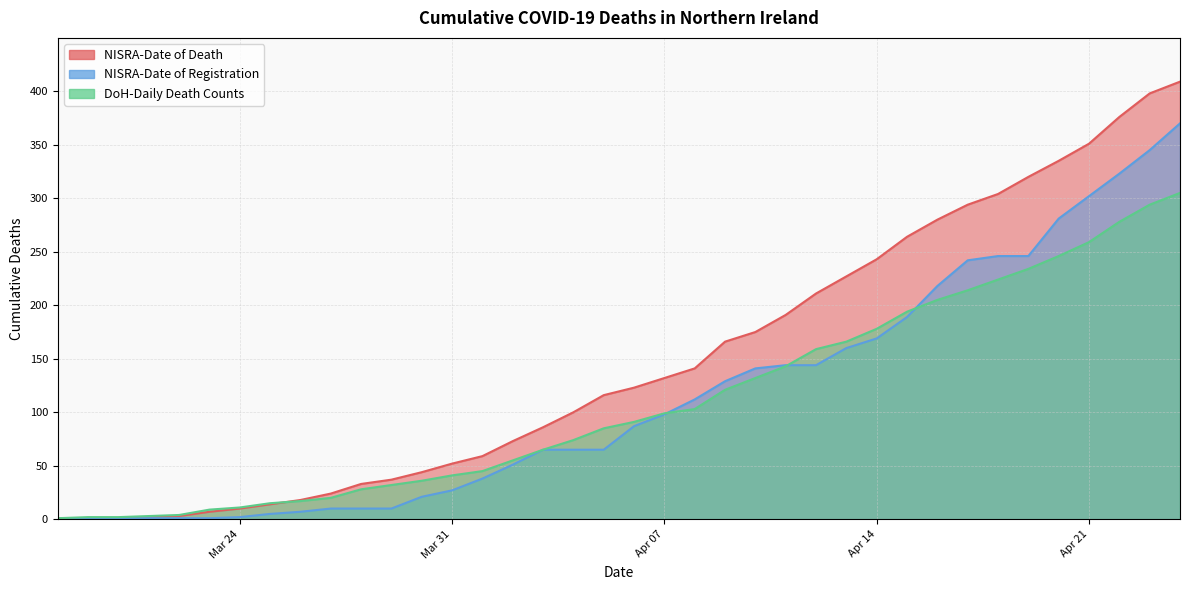

The DoH-Daily Death Counts series shows 3 at 2020-04-02. True or false?

True